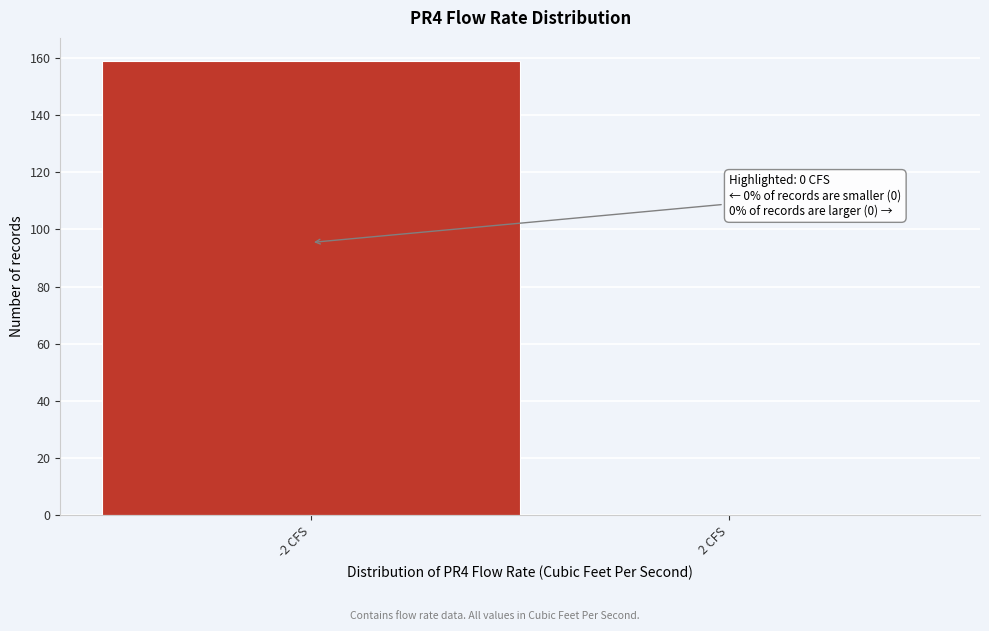

Reading right to left, extract all data points from this chart.

2 CFS=0	-2 CFS=159